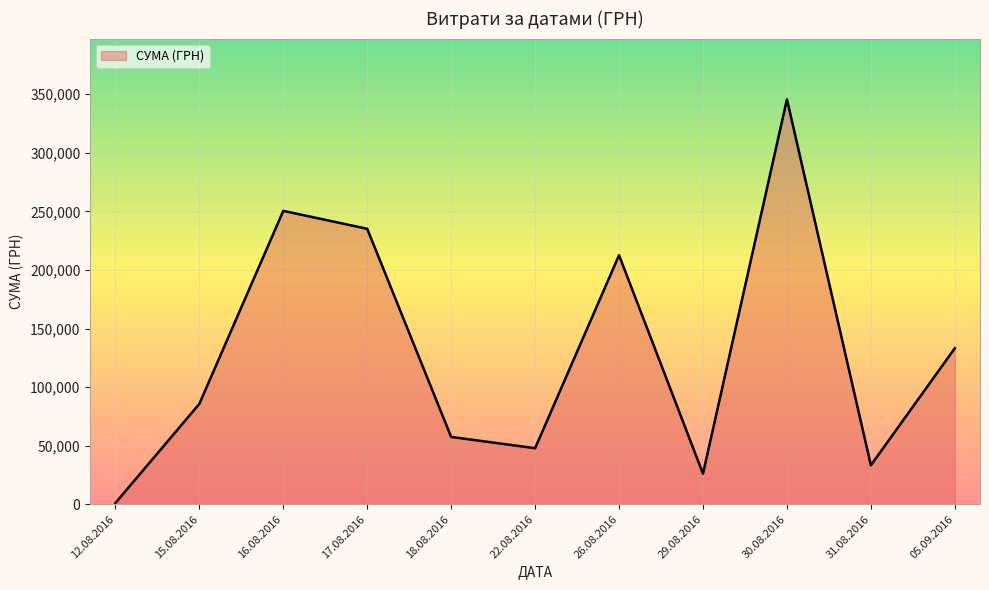

At which category does the data reach its first local valley?

22.08.2016